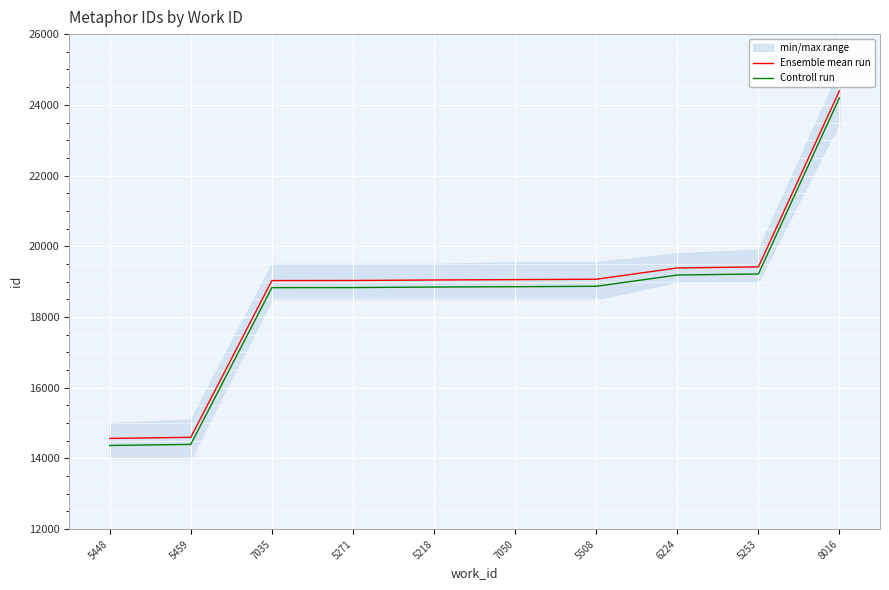

What is the approximate value of Controll run at 8016?

24197